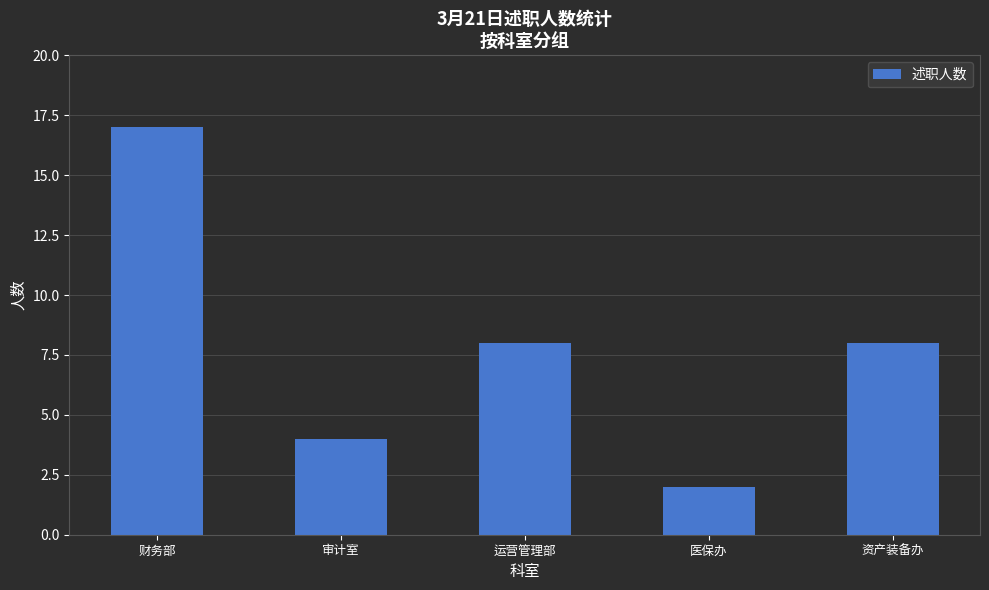

The value at 运营管理部 is 8. True or false?

True